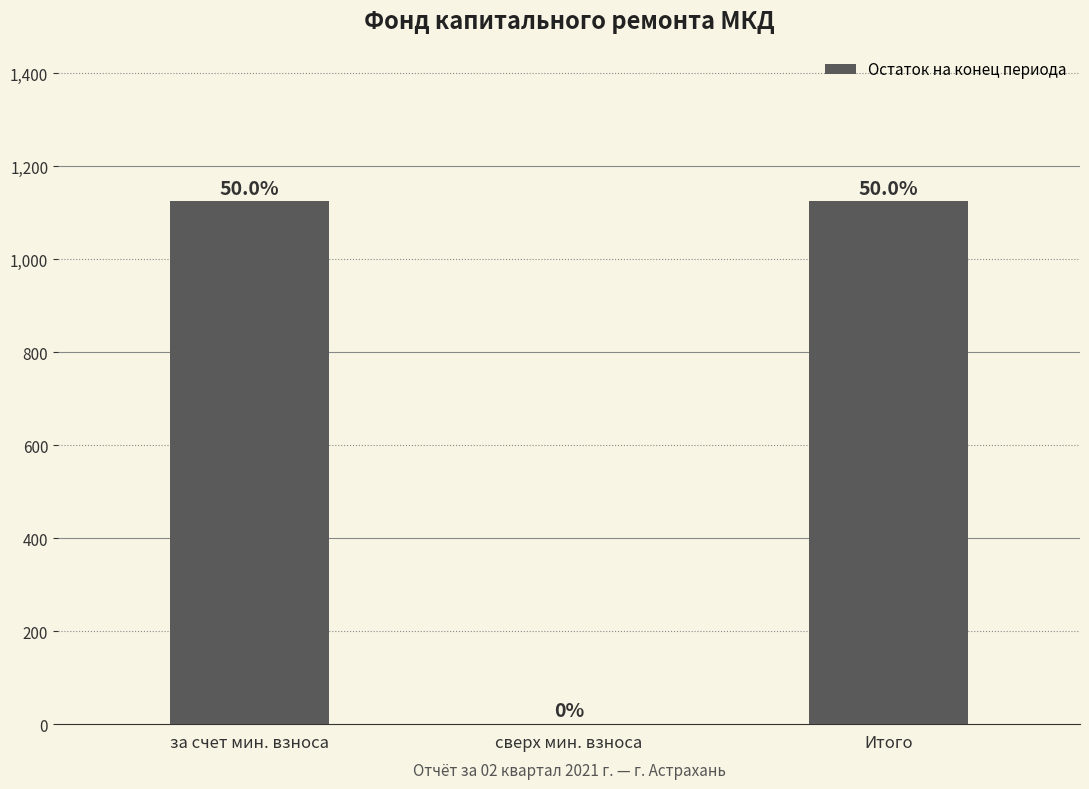

List the labels in order of value, largest first.

за счет мин. взноса, Итого, сверх мин. взноса